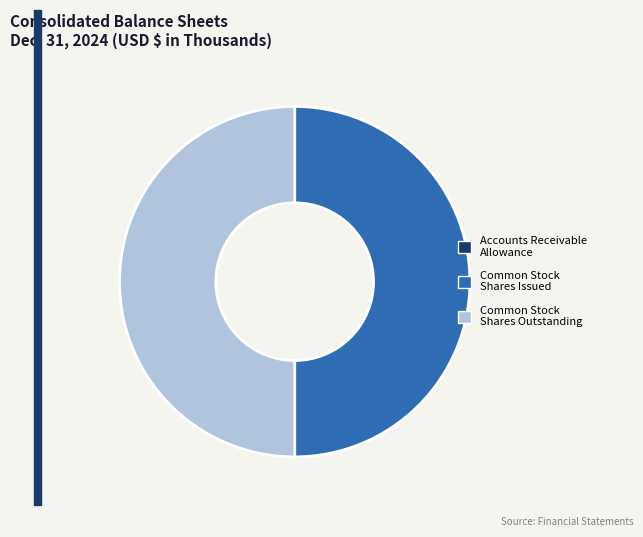

What is the ratio of the value at Common Stock Shares Issued to the value at Common Stock Shares Outstanding?

1.0